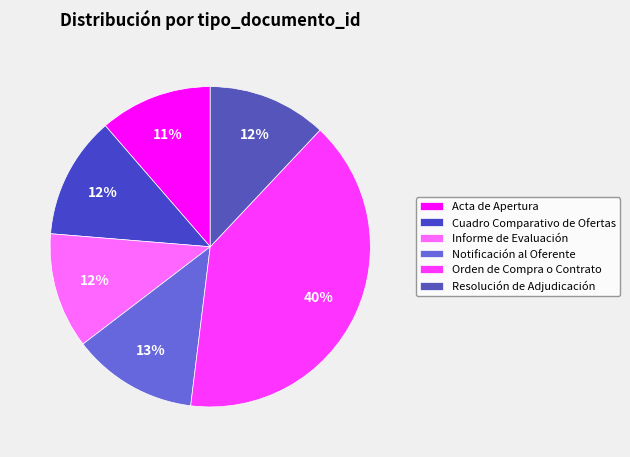

What is the ratio of the value at Informe de Evaluación to the value at Acta de Apertura?

1.0